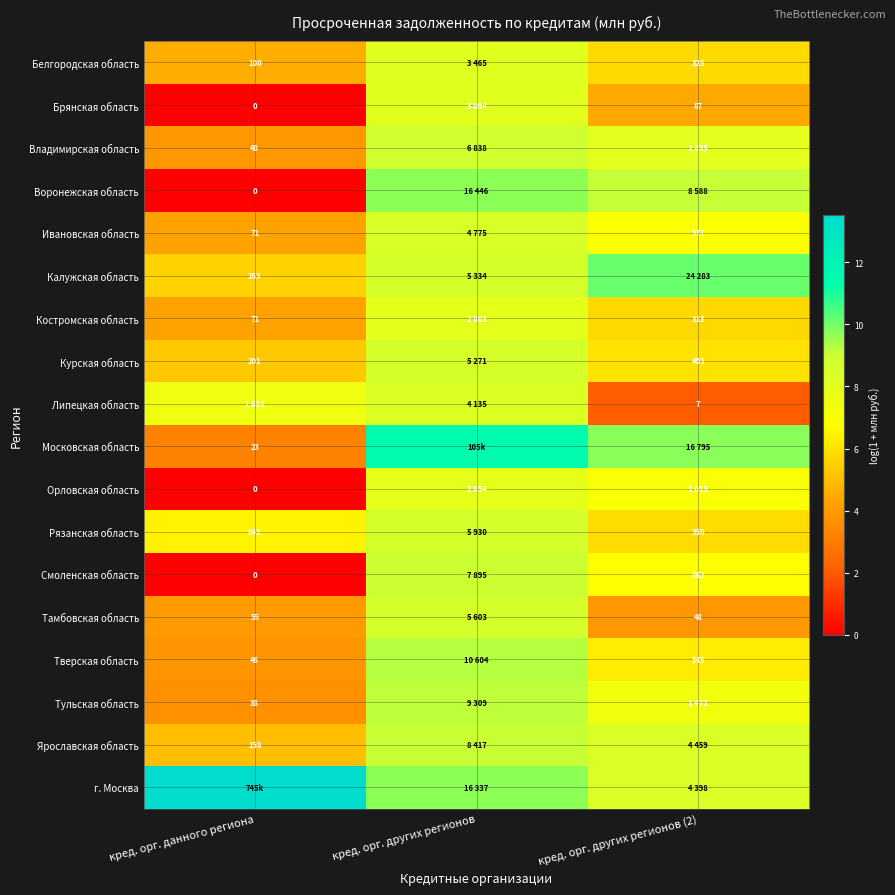

At how many categories does at least one series exceed 4?

3